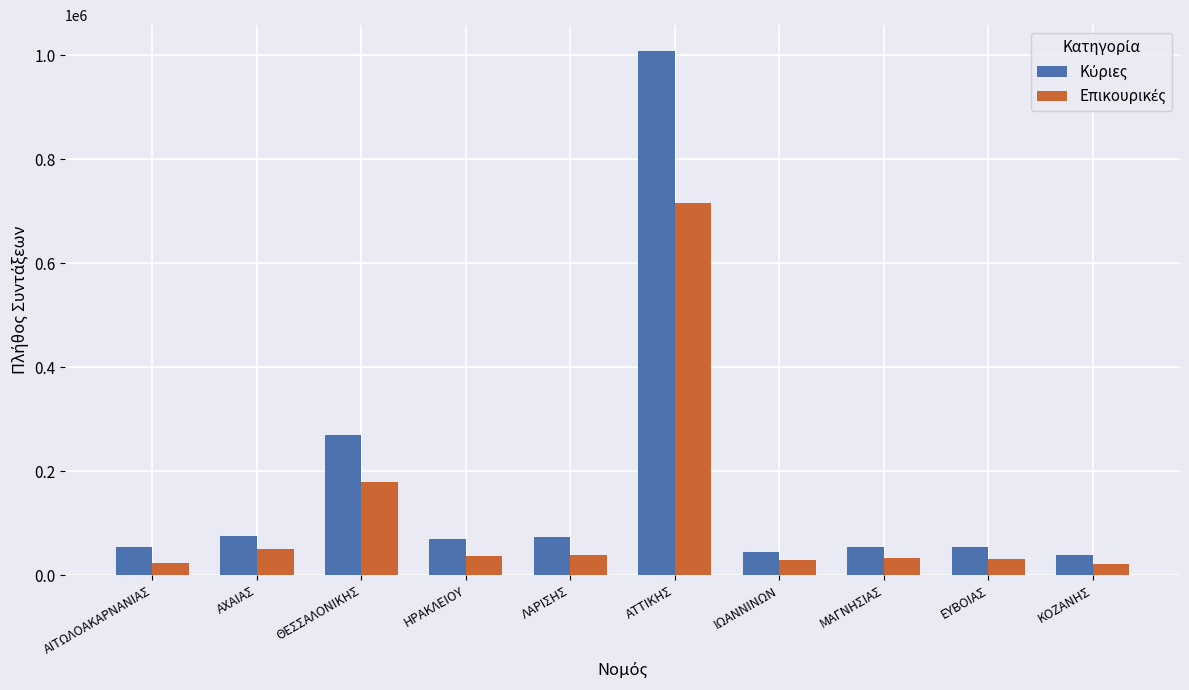

What is the difference between the highest and lowest values at ΛΑΡΙΣΗΣ?

34727